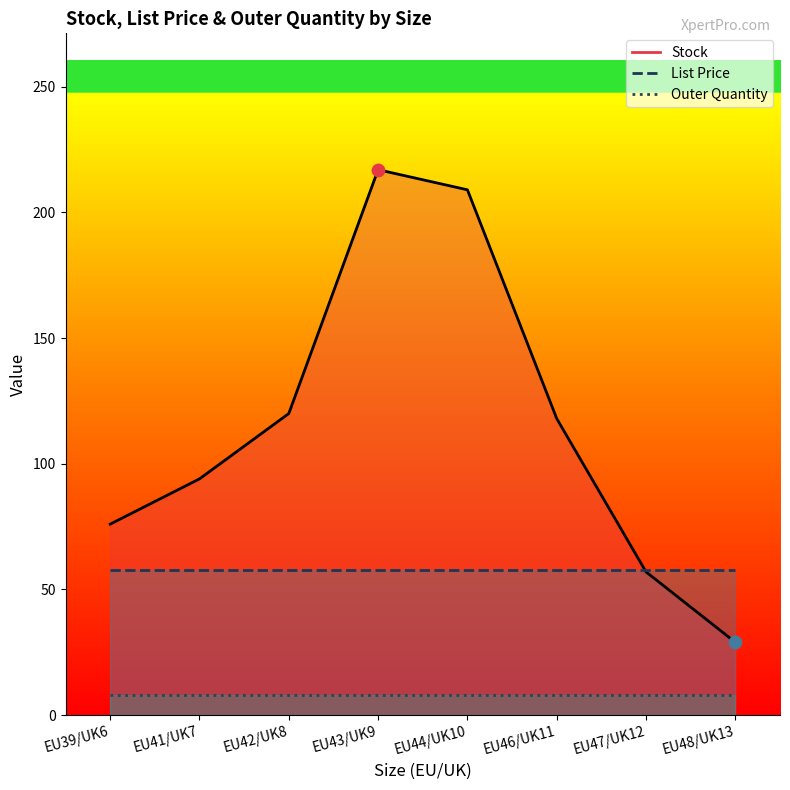

Which series contains the lowest Y value?

Outer Quantity